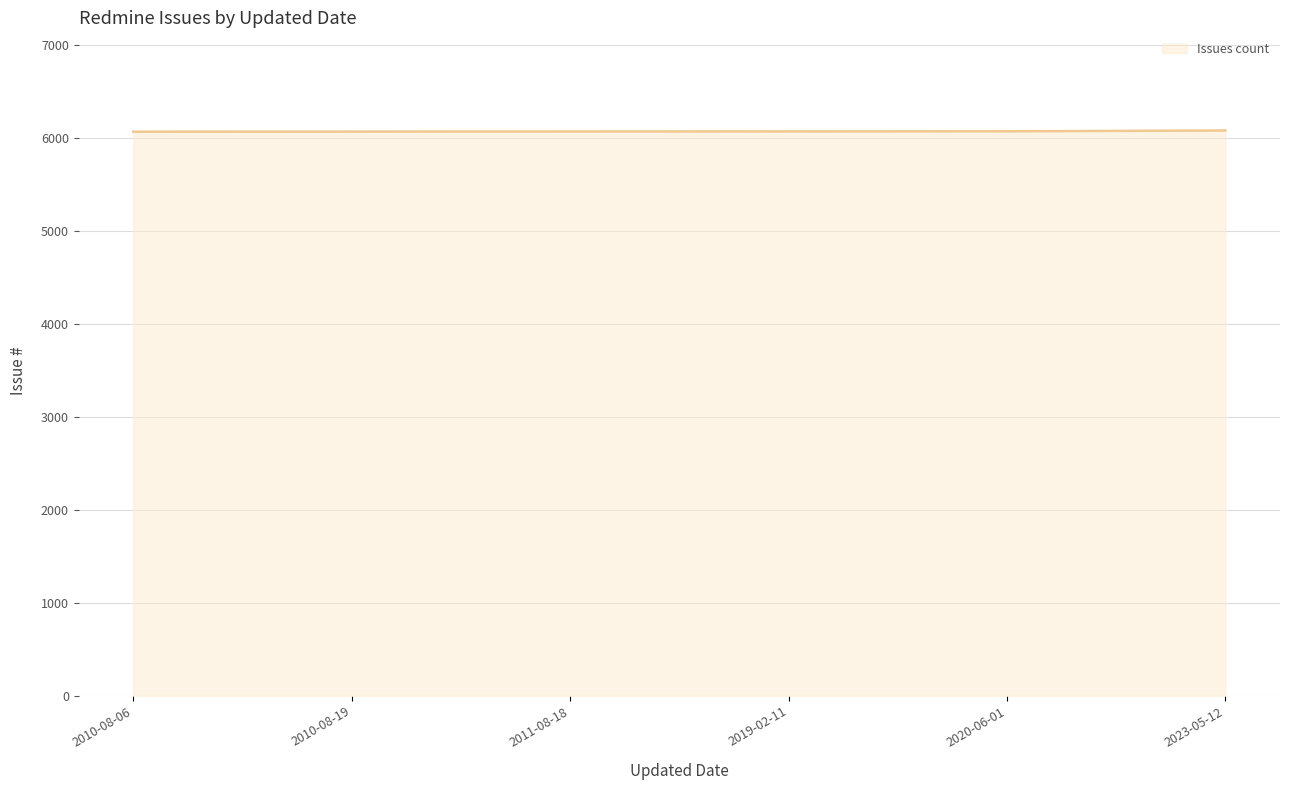

What is the difference between the maximum and minimum values?

13